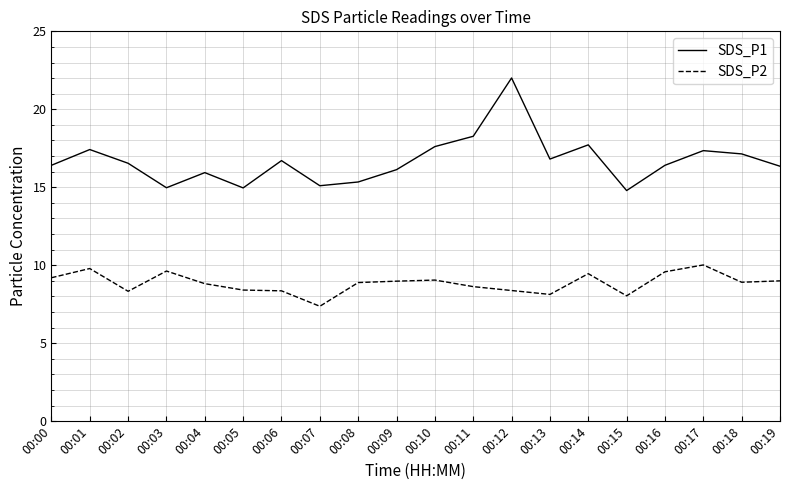

What is the sum of all SDS_P2 values?

177.0